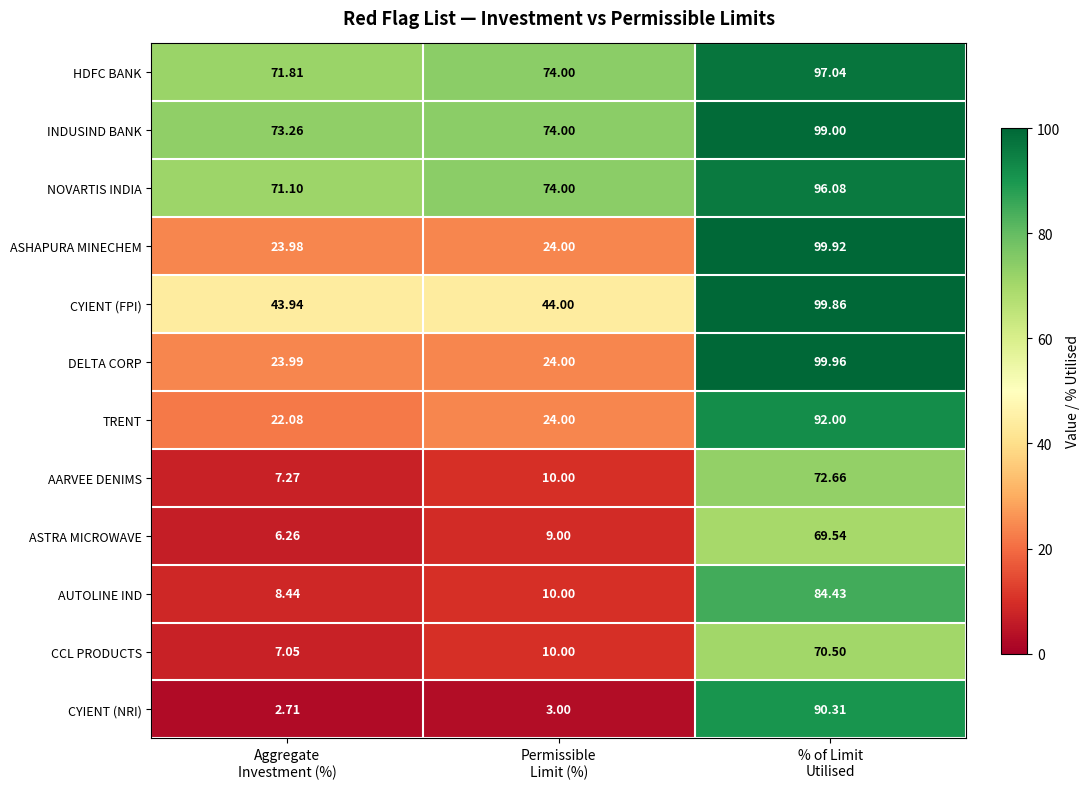

Which series has the largest total across all categories?

INDUSIND BANK